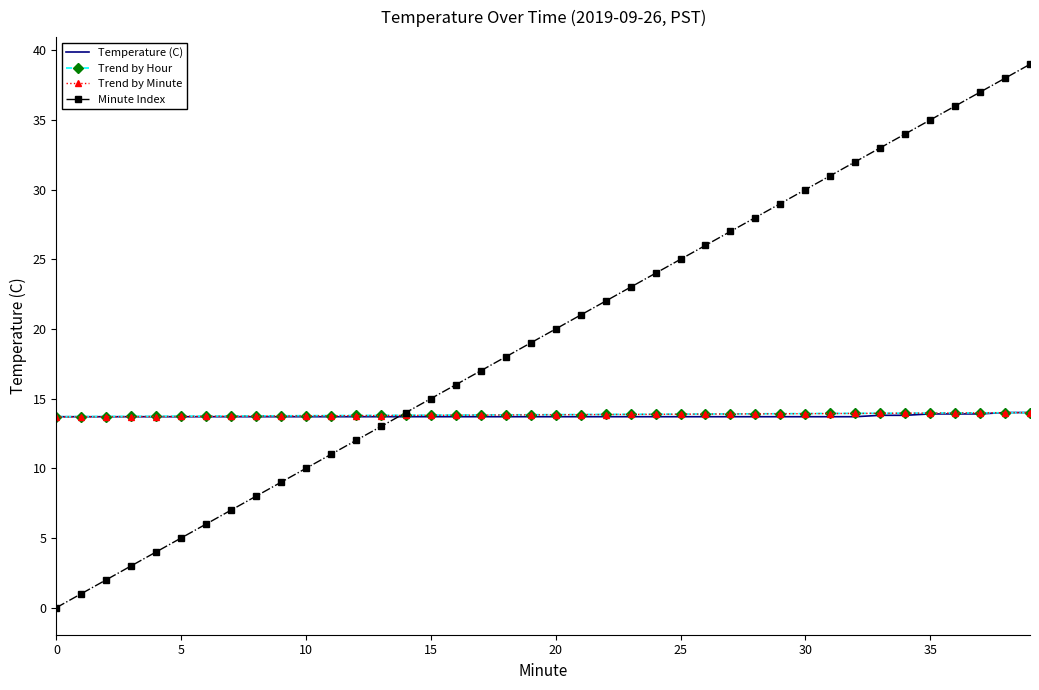

How many distinct data groups are displayed?

4